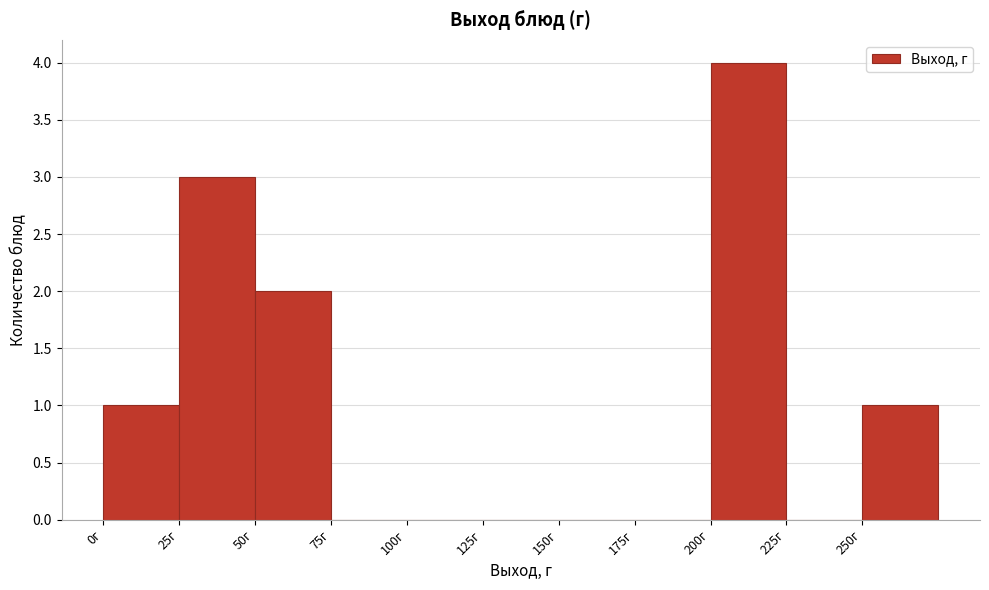

Reading left to right, list every bar in this chart as the range it spans on the x-axis followed by its height. The values are not printed on the chart, so give them approximately, as read against the axis.

0 to 25: 1
25 to 50: 3
50 to 75: 2
75 to 100: 0
100 to 125: 0
125 to 150: 0
150 to 175: 0
175 to 200: 0
200 to 225: 4
225 to 250: 0
250 to 275: 1